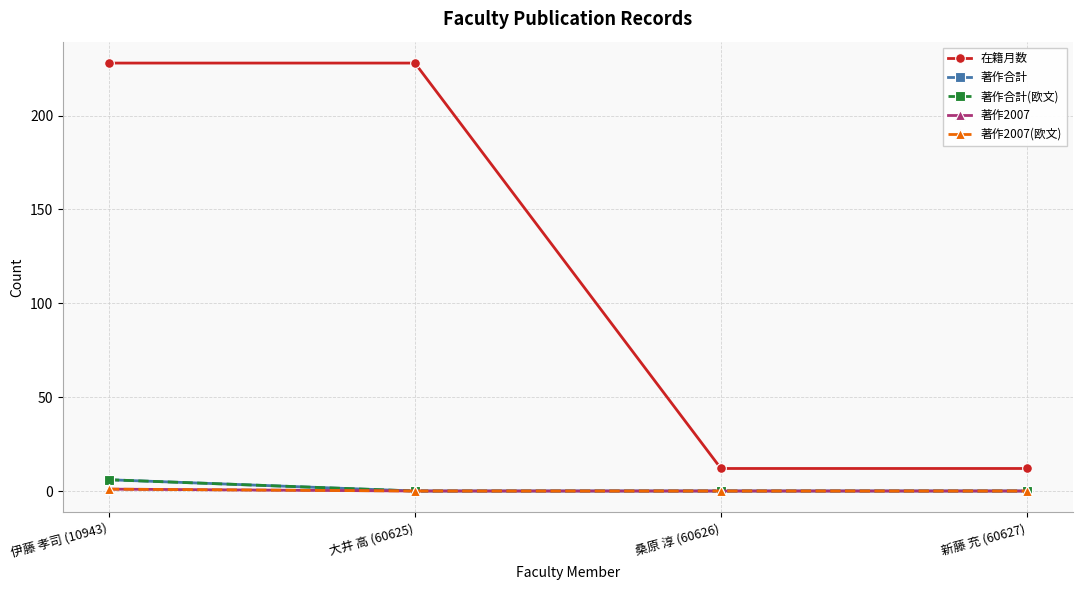

True or false: 著作2007 and 著作合計 cross at least once.

False